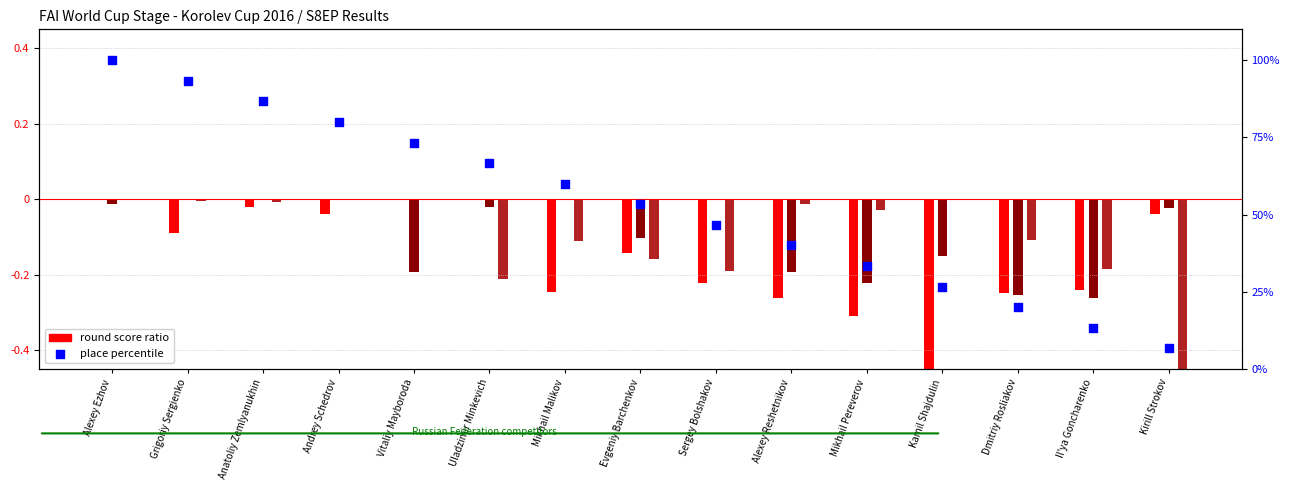

Which series reaches the maximum Y coordinate?

Place percentile